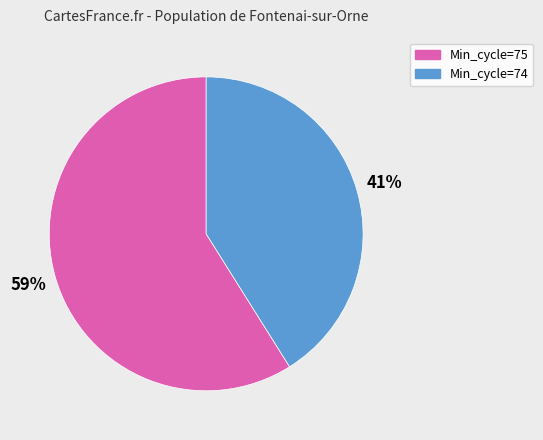

Is there a majority slice in this chart?

Yes